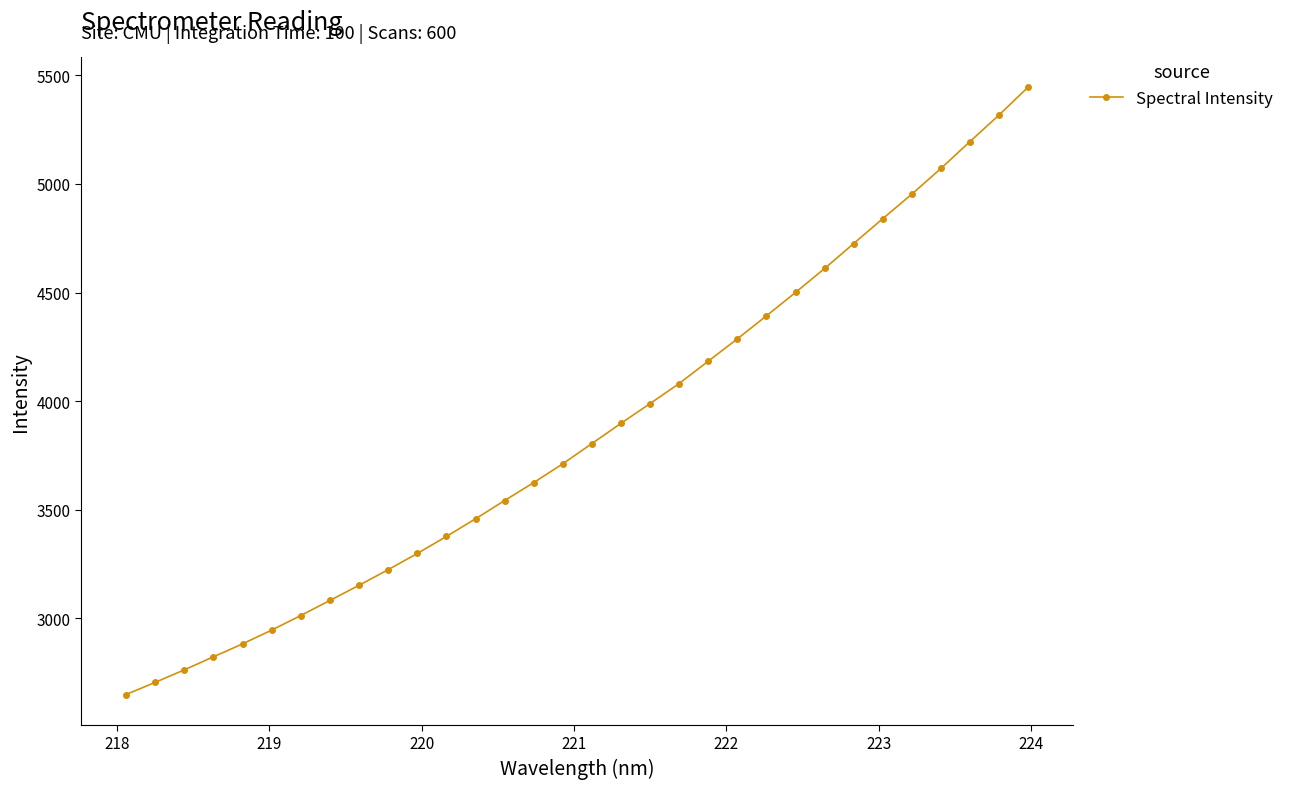

What is the maximum value shown in the chart?

5445.2